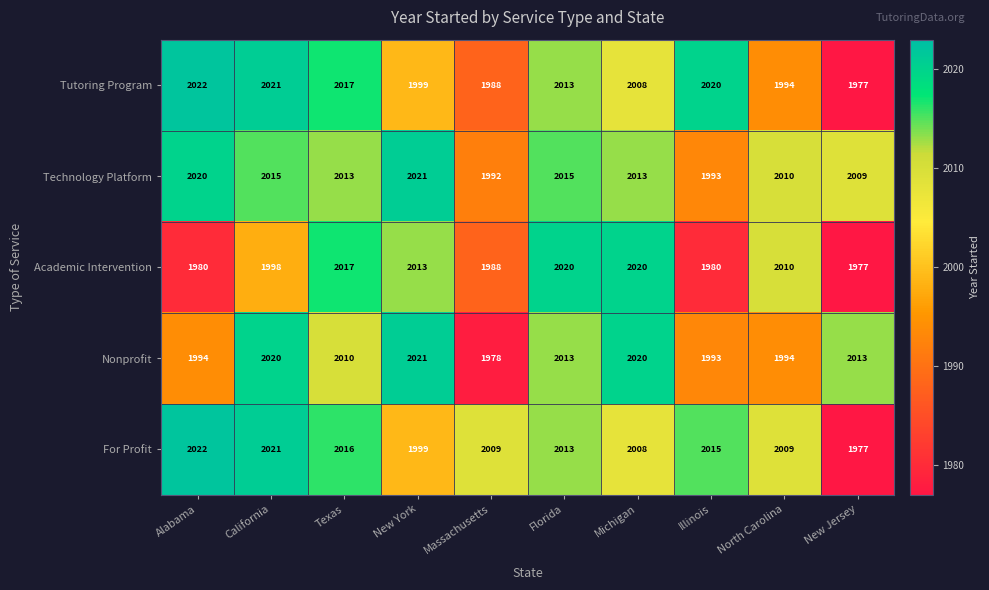

What is the smallest value displayed?

1977